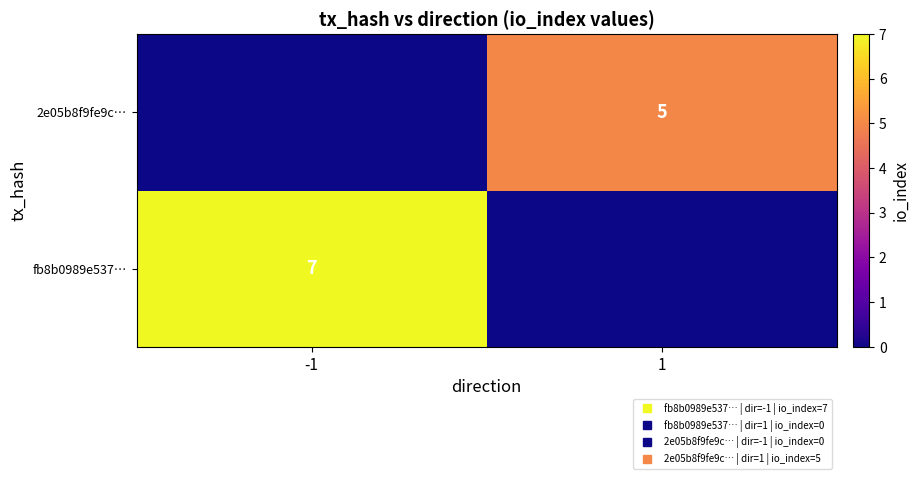

The fb8b0989e537… series shows 0 at 1. True or false?

True